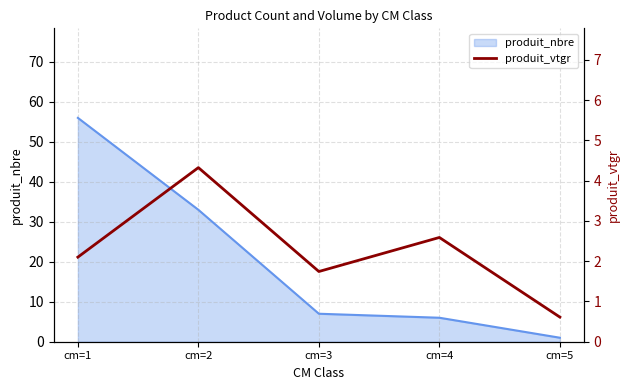

Where is produit_nbre nearest to the value 28?

cm=2